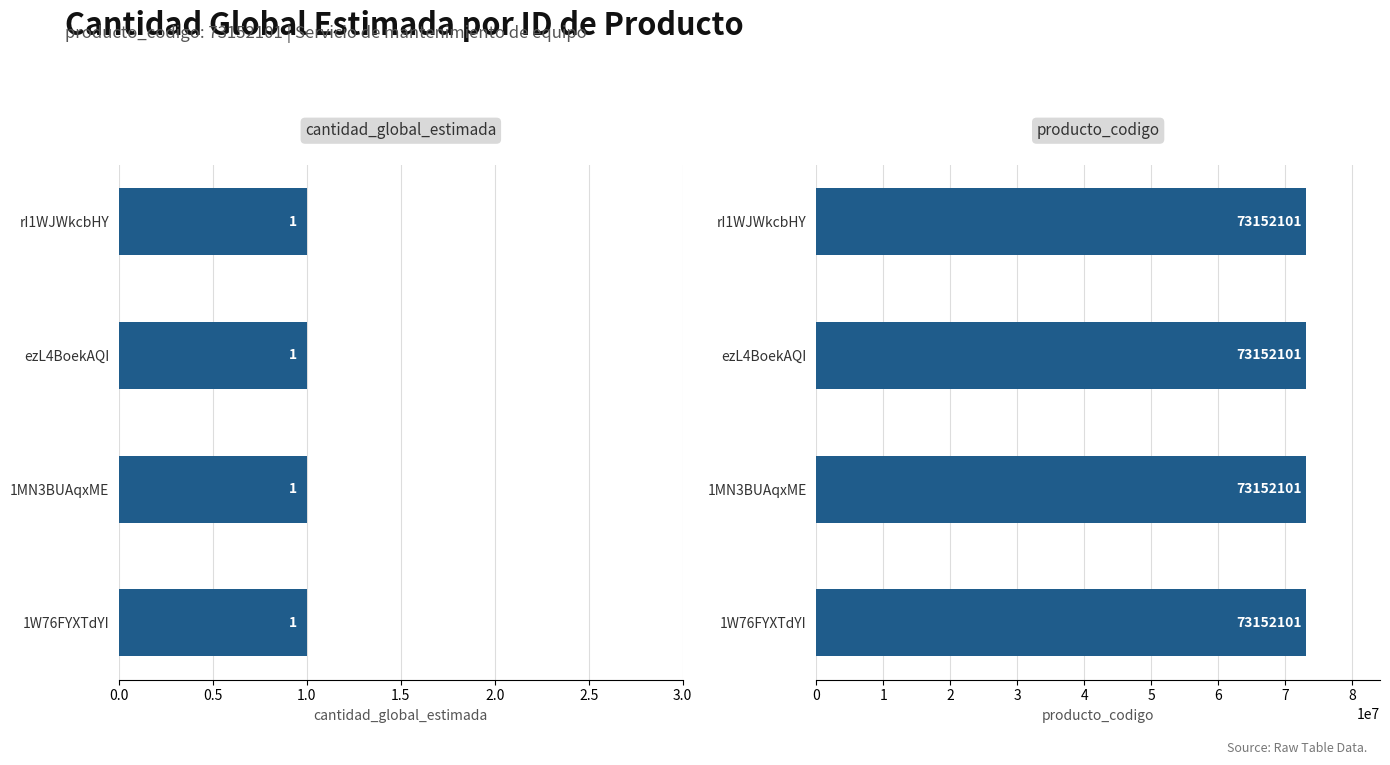

What is the average value of the producto_codigo series?

73152101